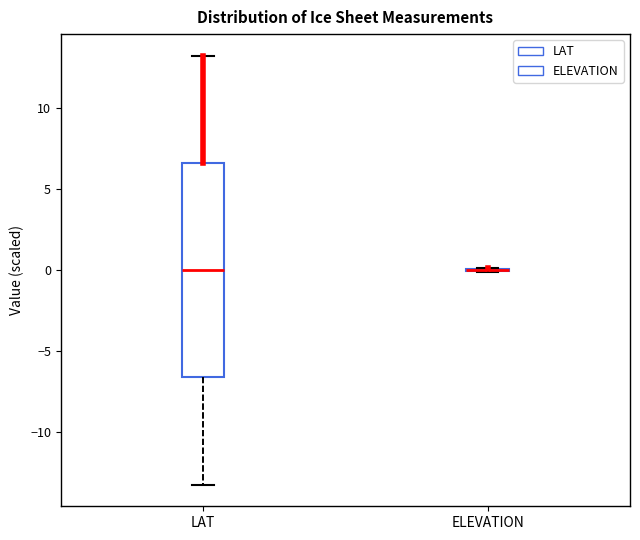

Which box is the tallest, from its lower edge to its upper edge?

LAT